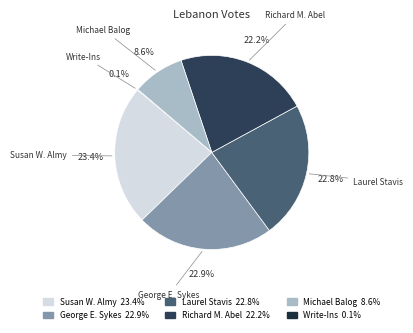

What is the ratio of the value at Susan W. Almy to the value at Laurel Stavis?

1.0